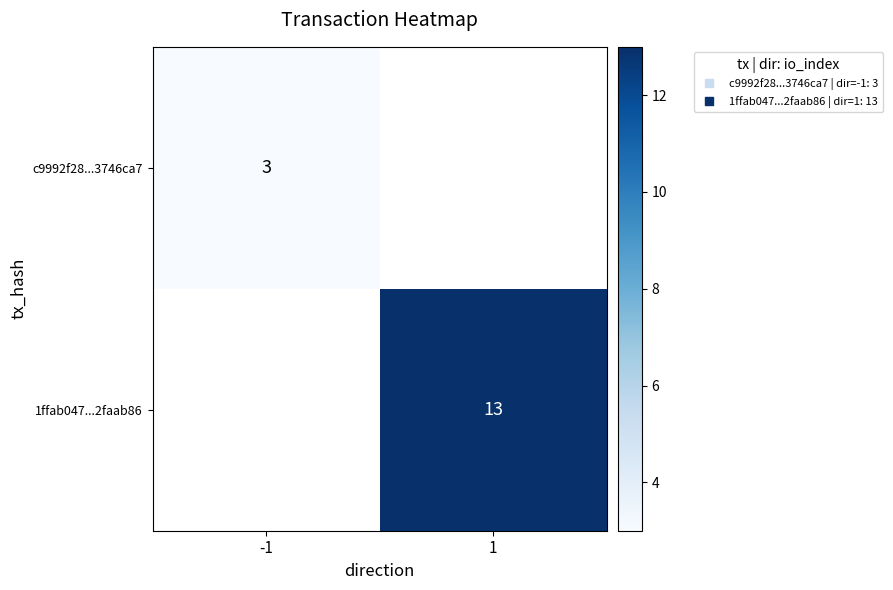

Is it true that 1ffab047...2faab86 equals 16.9 at 1?

False